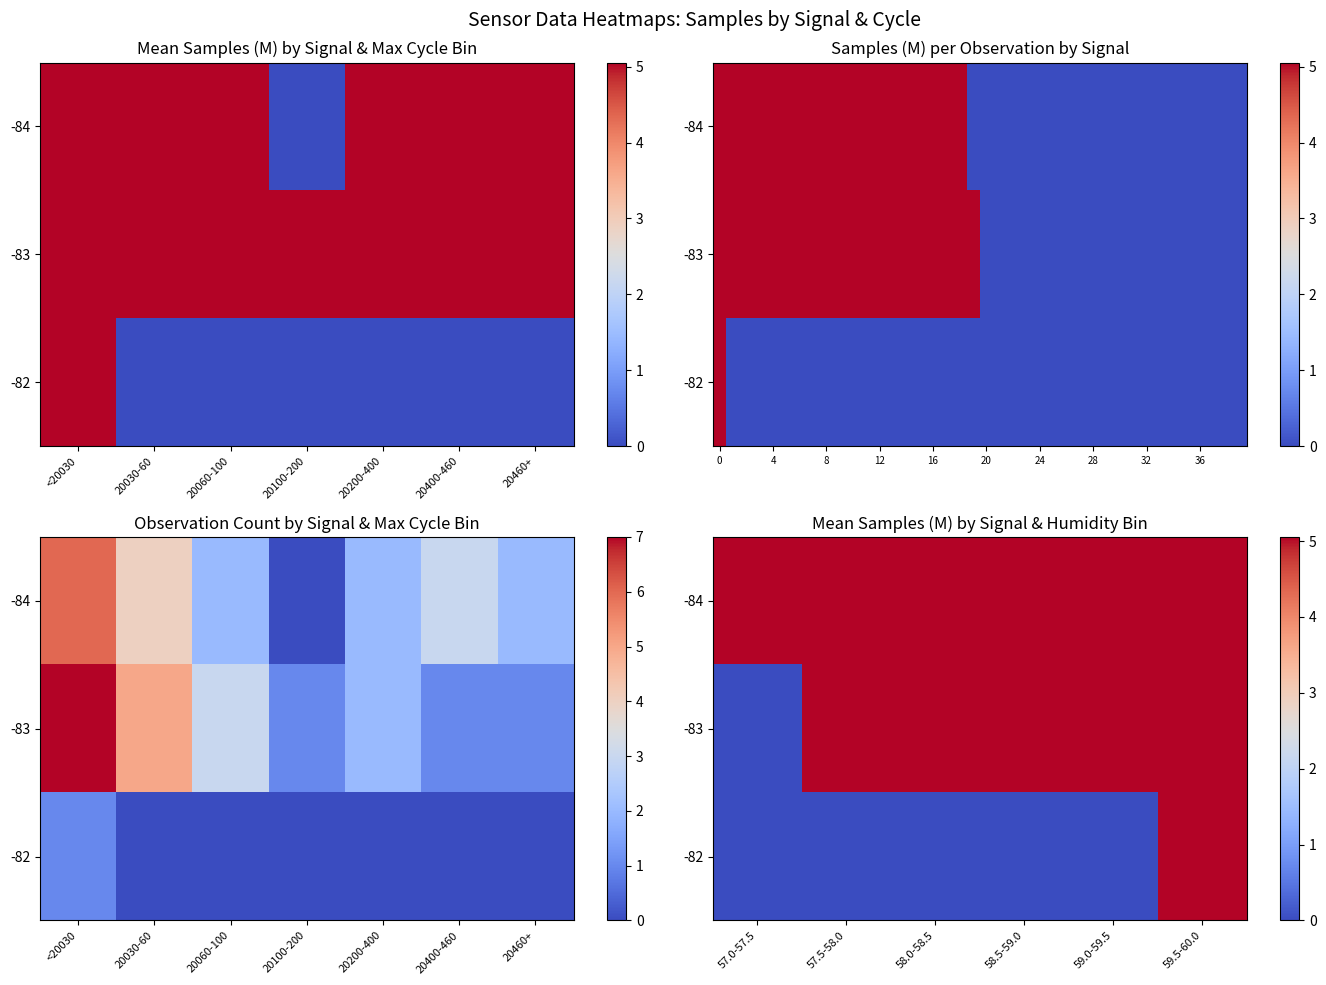

True or false: row_1 has a value of 5.1 at 20400-460.

True